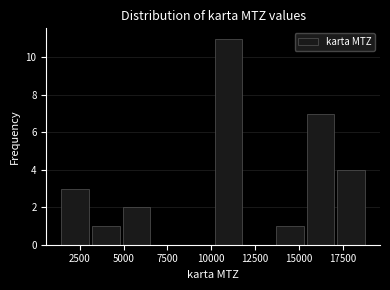

Read against the x-axis, roughly where is the centre of the tallest bar?

11000